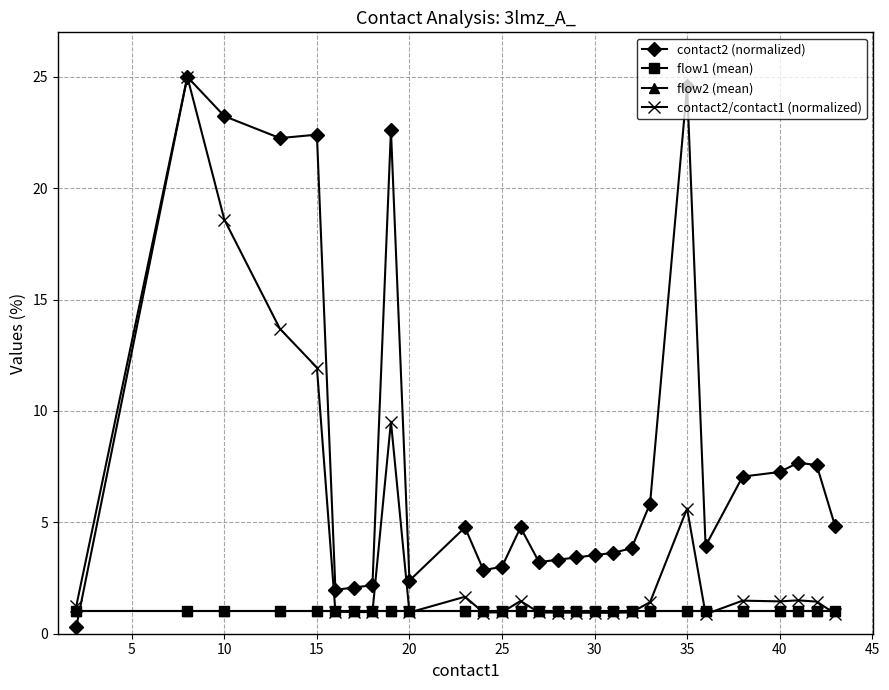

At how many categories does at least one series exceed 6?

10